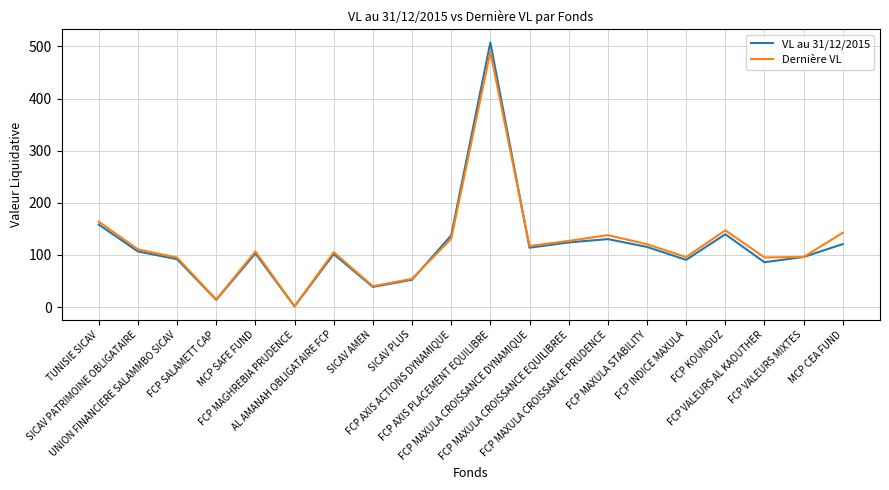

Which series has the widest spread of values?

VL au 31/12/2015